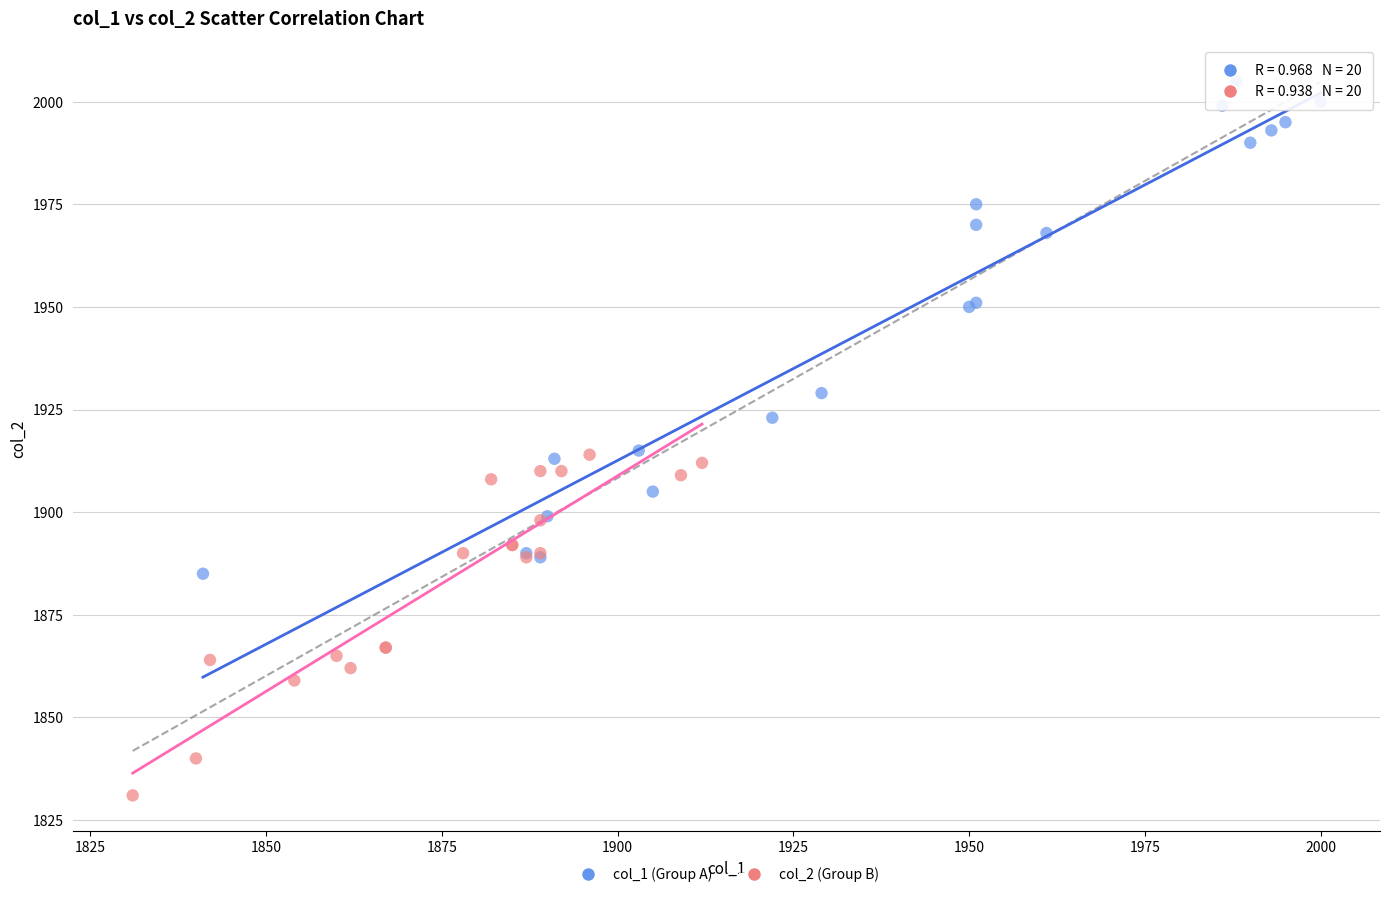

Which series has the widest spread of Y values?

col_1 (Group A)